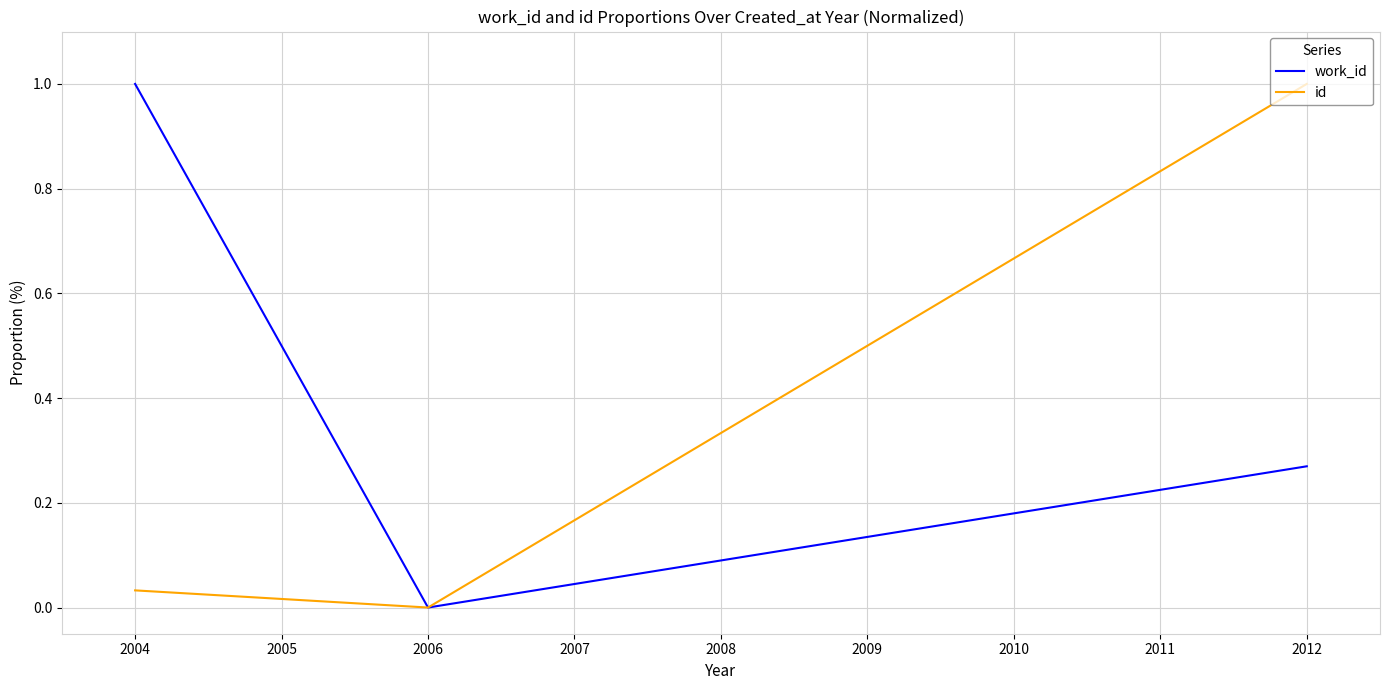

Rank the series by their average value, from lowest to highest.

id, work_id